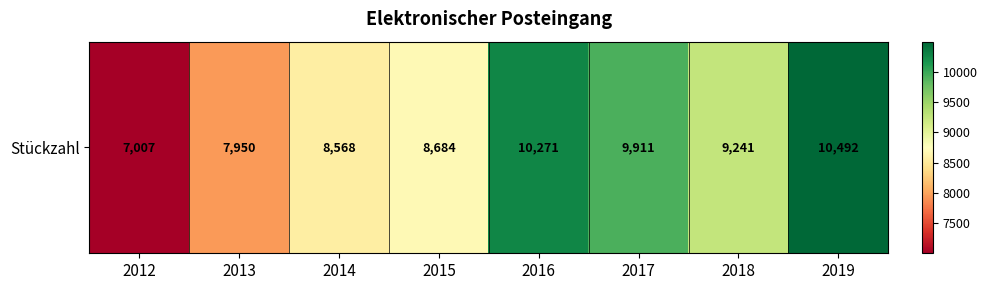

True or false: the data shows 10704 at 2012.

False